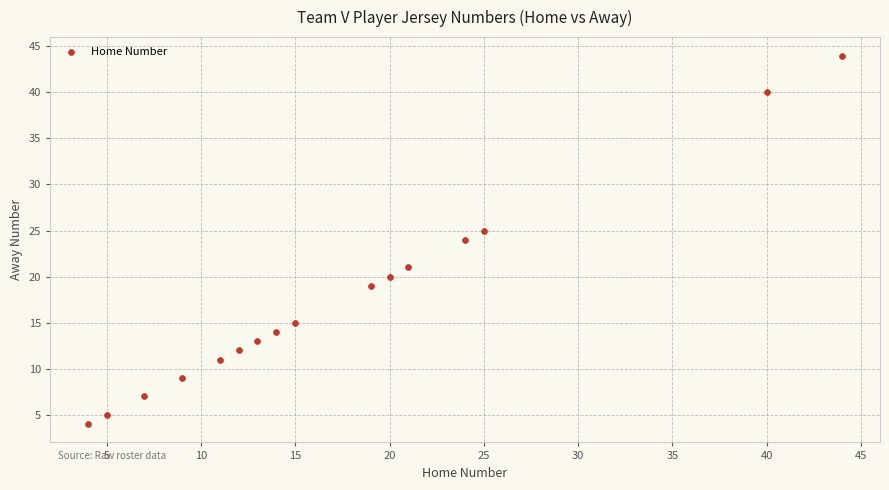

What is the range of X values (max minus min)?

40